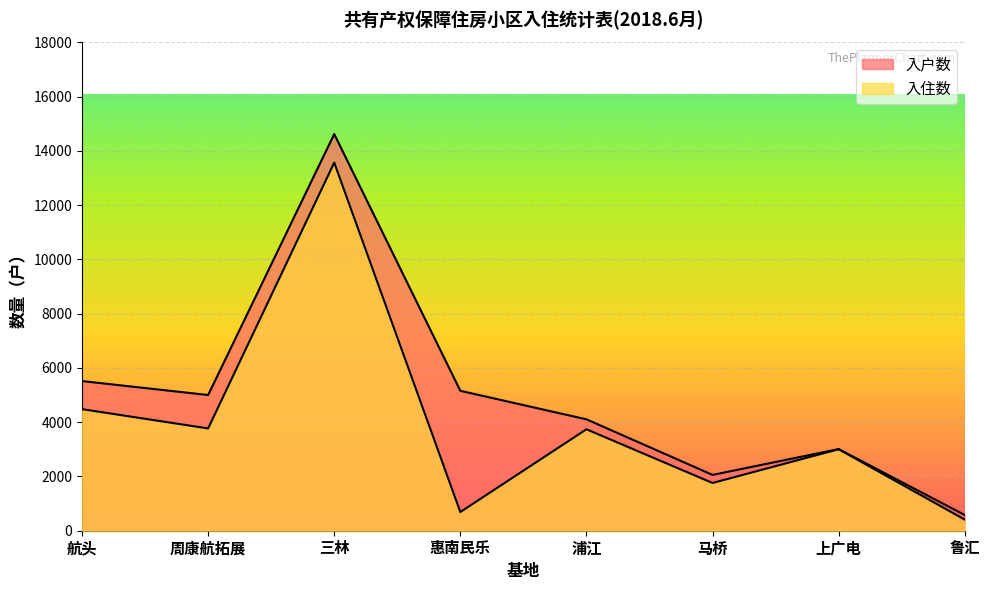

What is the average value of the 入住数 series?

3928